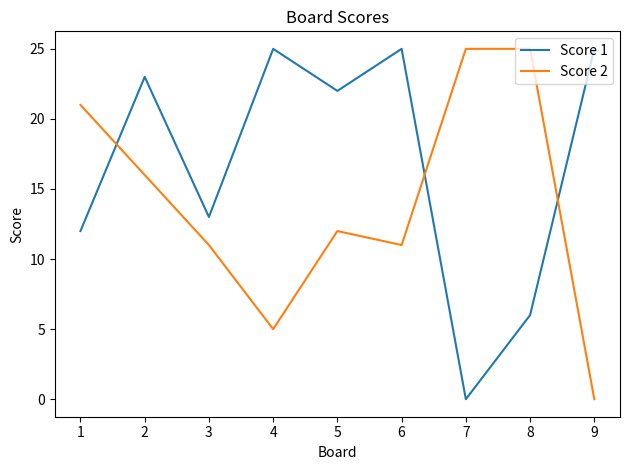

What are all the series names shown in the legend?

Score 1, Score 2